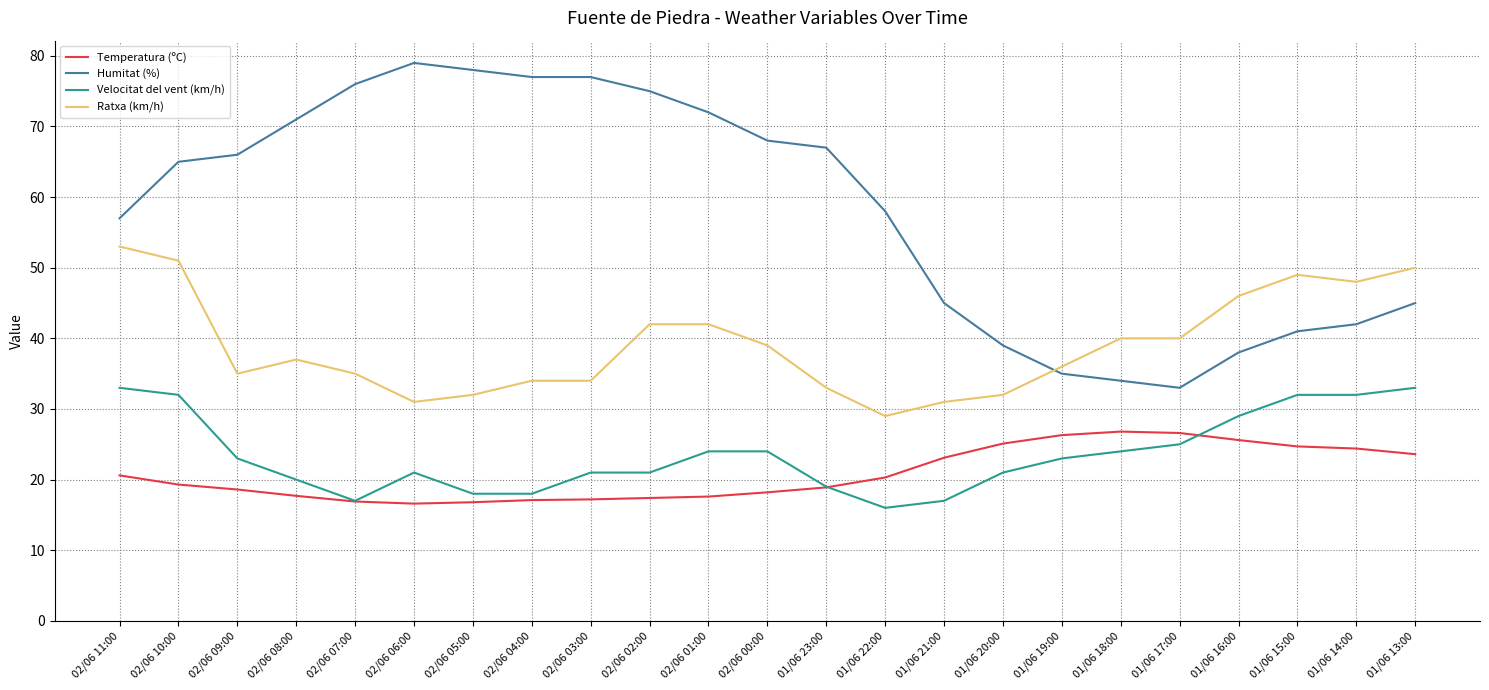

What is the difference between the Ratxa (km/h) values at 02/06 06:00 and 02/06 11:00?

22.0